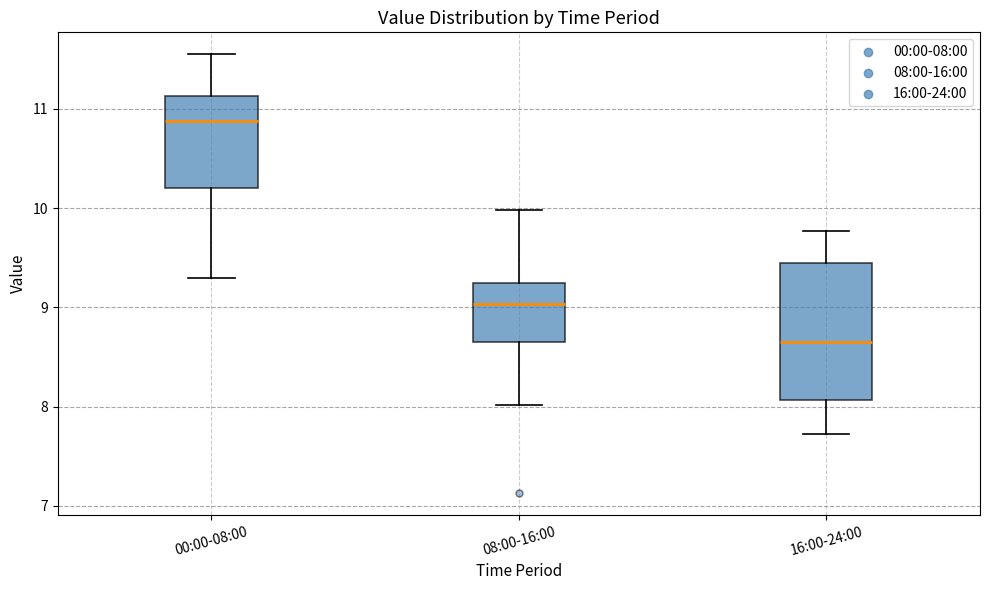

Reading left to right, read every box against the y-axis: the position of its median line, the range the box covers, and the ends of its whiskers. The values are not printed on the chart, so give them approximately, as read against the axis.

00:00-08:00: median 10.9, box 10.2 to 11.1, whiskers 9.3 to 11.6
08:00-16:00: median 9.0, box 8.7 to 9.3, whiskers 8.0 to 10.0
16:00-24:00: median 8.7, box 8.1 to 9.4, whiskers 7.7 to 9.8